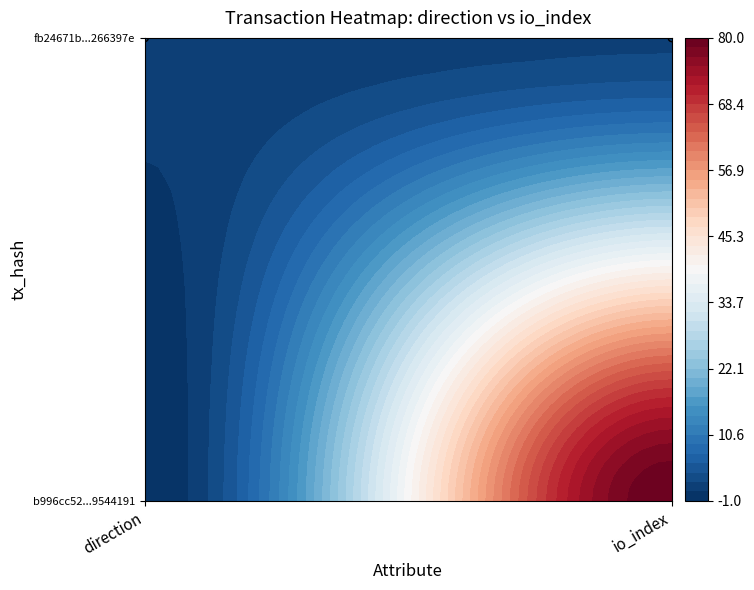

Rank the series at 0 from highest to lowest value.

fb24671b60acbb1ce2fa2b206b95b074266397e, b996cc52bff37f20b5bc245b5638396b9544191